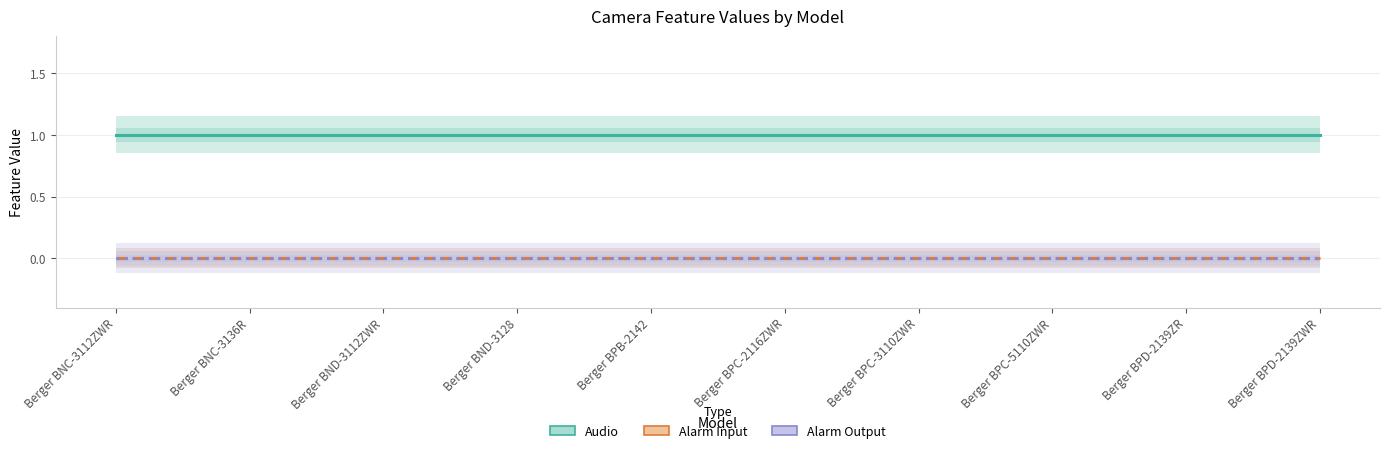

Which series has the largest range (max minus min)?

Audio